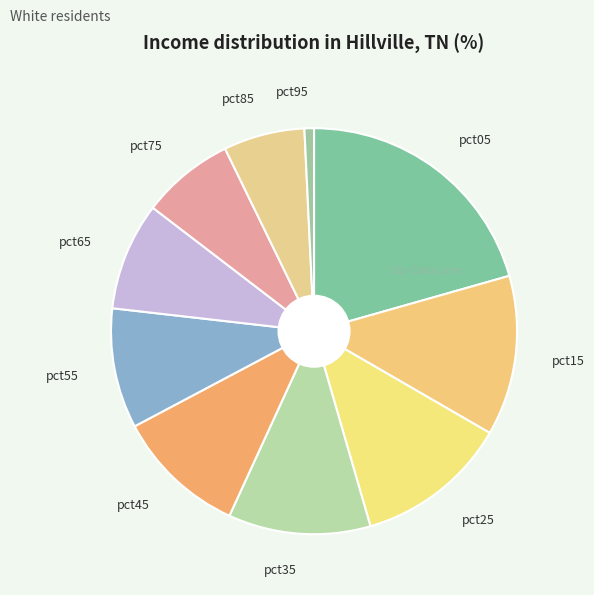

Which has a higher value, pct45 or pct75?

pct45